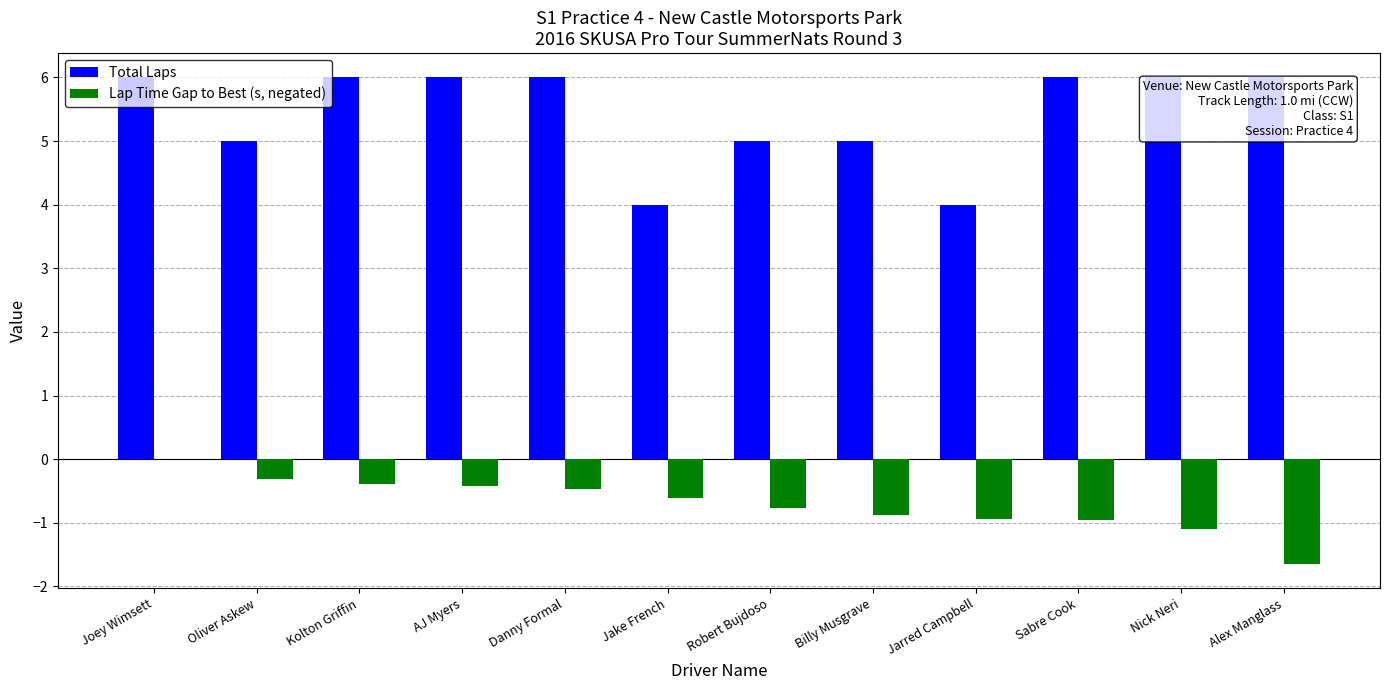

What is the average value of the Lap Time Gap to Best (s, negated) series?

-0.7